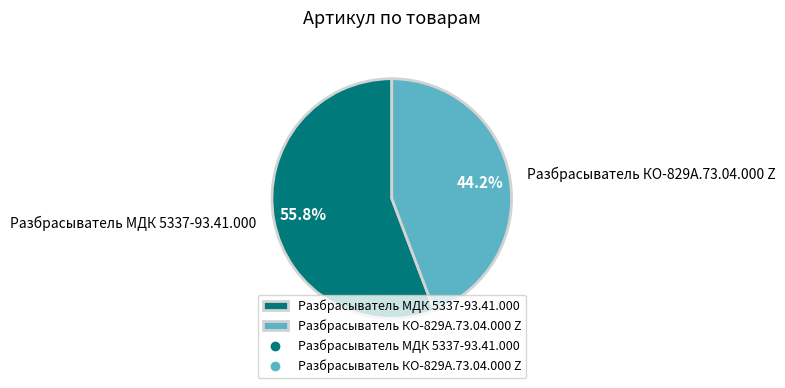

To the nearest percent, what is the difference between the Разбрасыватель МДК 5337-93.41.000 and Разбрасыватель КО-829А.73.04.000 Z slice percentages?

12%